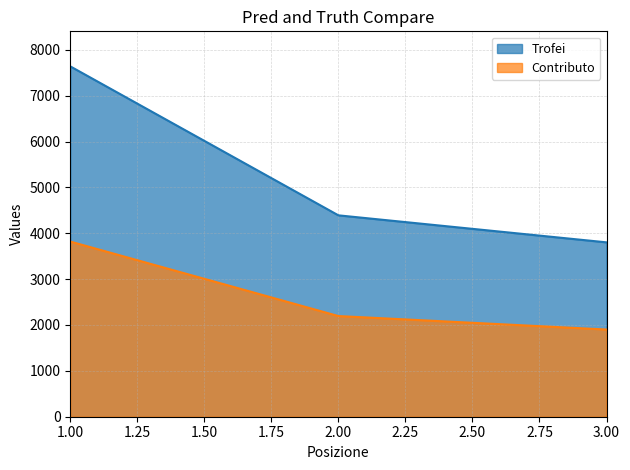

At which label does Trofei first exceed 4391?

1.00